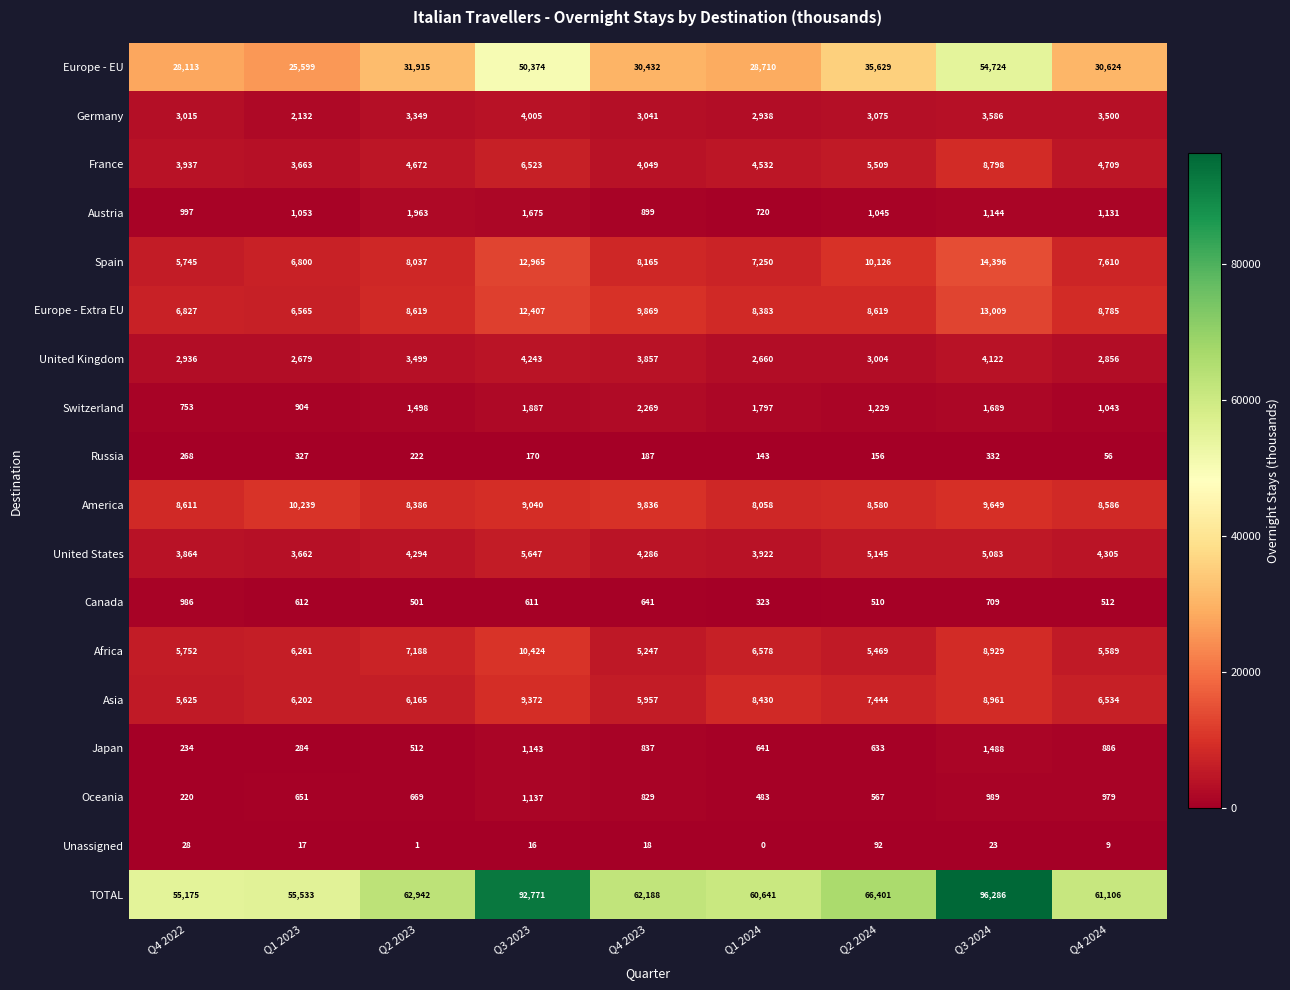

Which series has the widest spread of values?

TOTAL